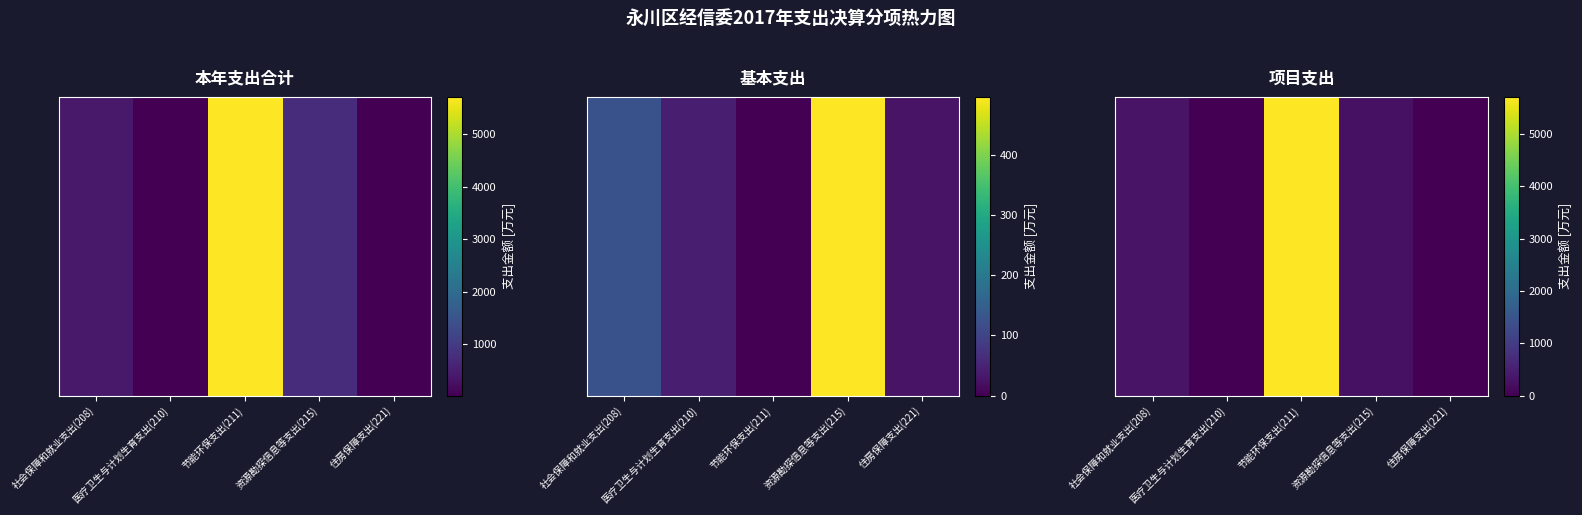

The chart shows a value of 0.0 at 住房保障支出(221). True or false?

True